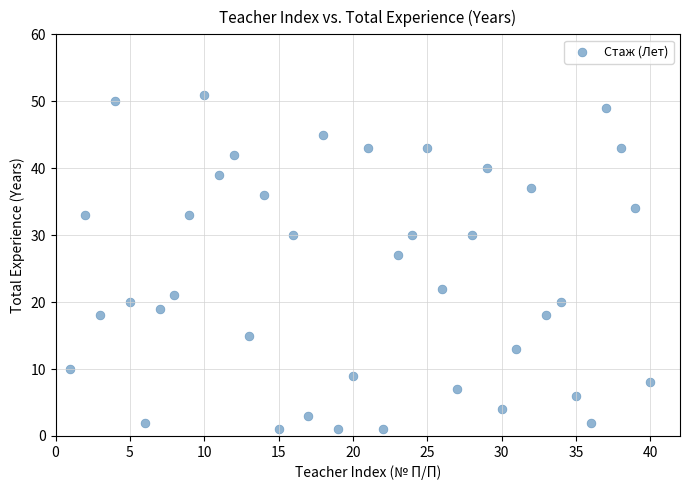

What Y value in the scatter plot is closest to 26?

27